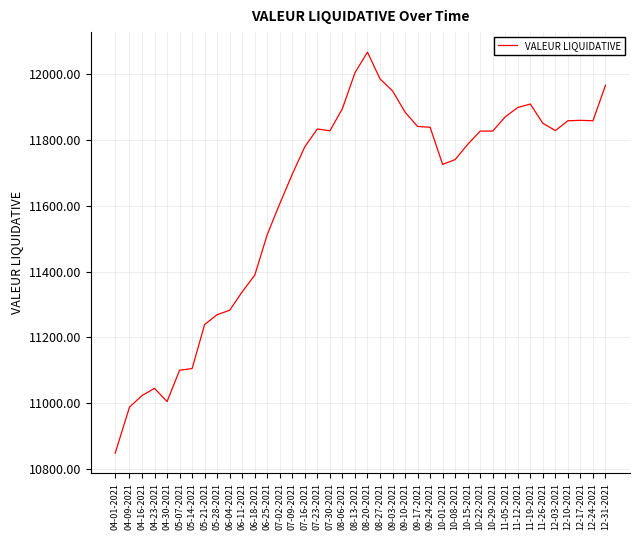

Is it true that the value at 09-24-2021 is 11838.4?

True